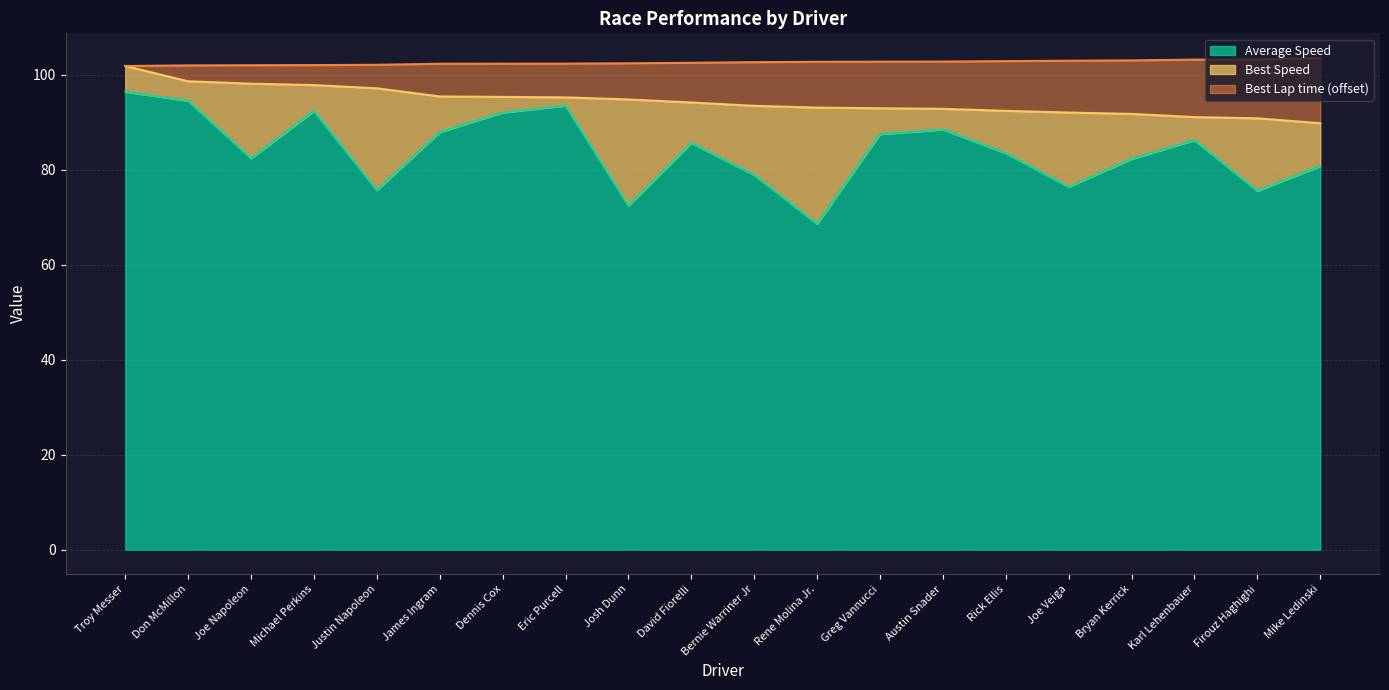

Is the value of Best Lap time at Don McMillon greater than the value of Average Speed at Joe Napoleon?

Yes